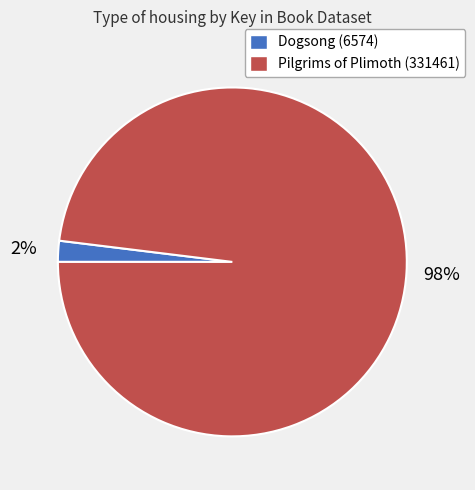

Is there a majority slice in this chart?

Yes